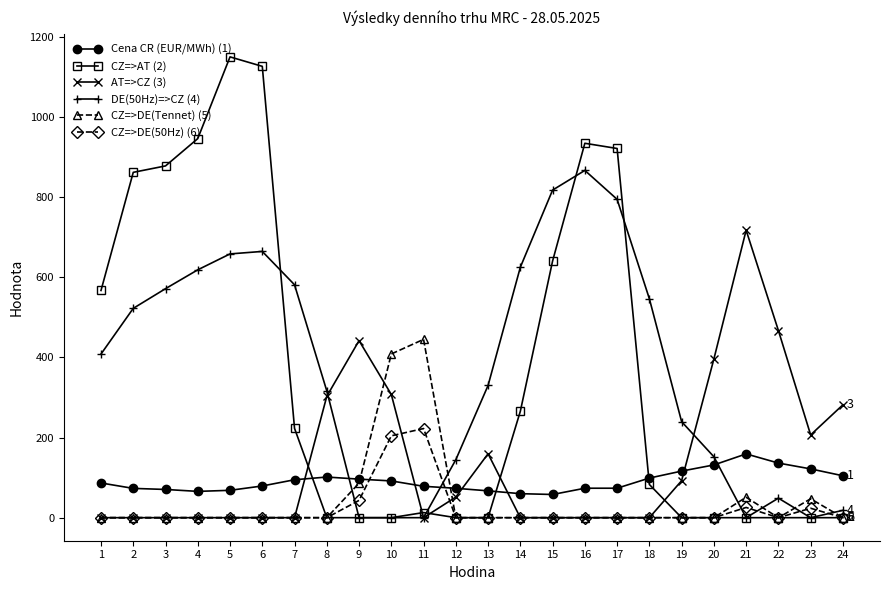

True or false: AT=>CZ (3) has more than 2 points higher than both neighbors.

True